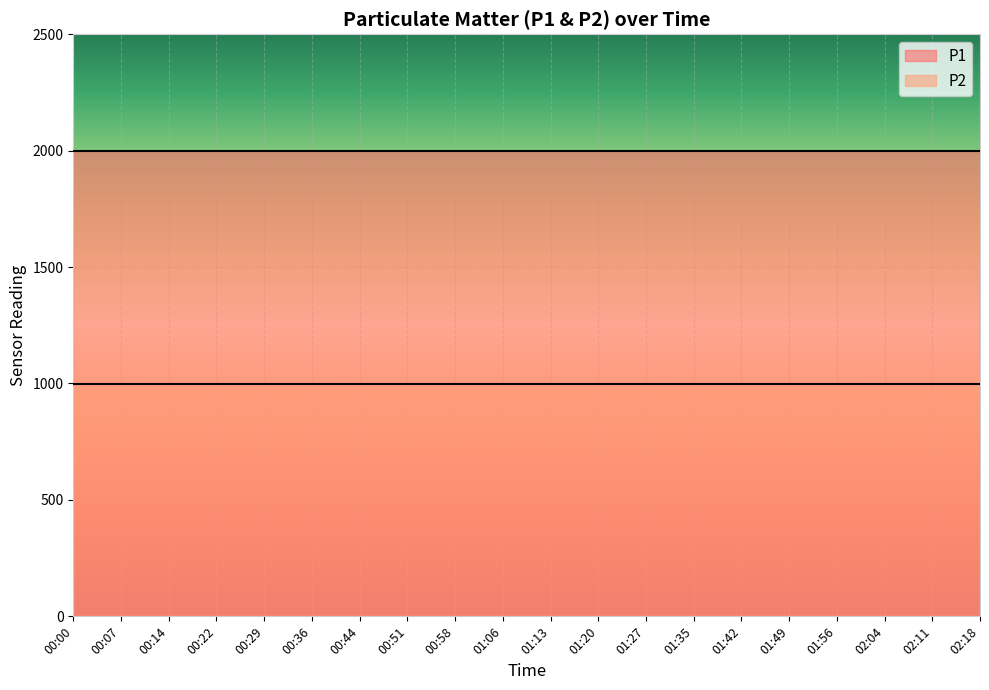

What is the maximum value for P2?

999.9